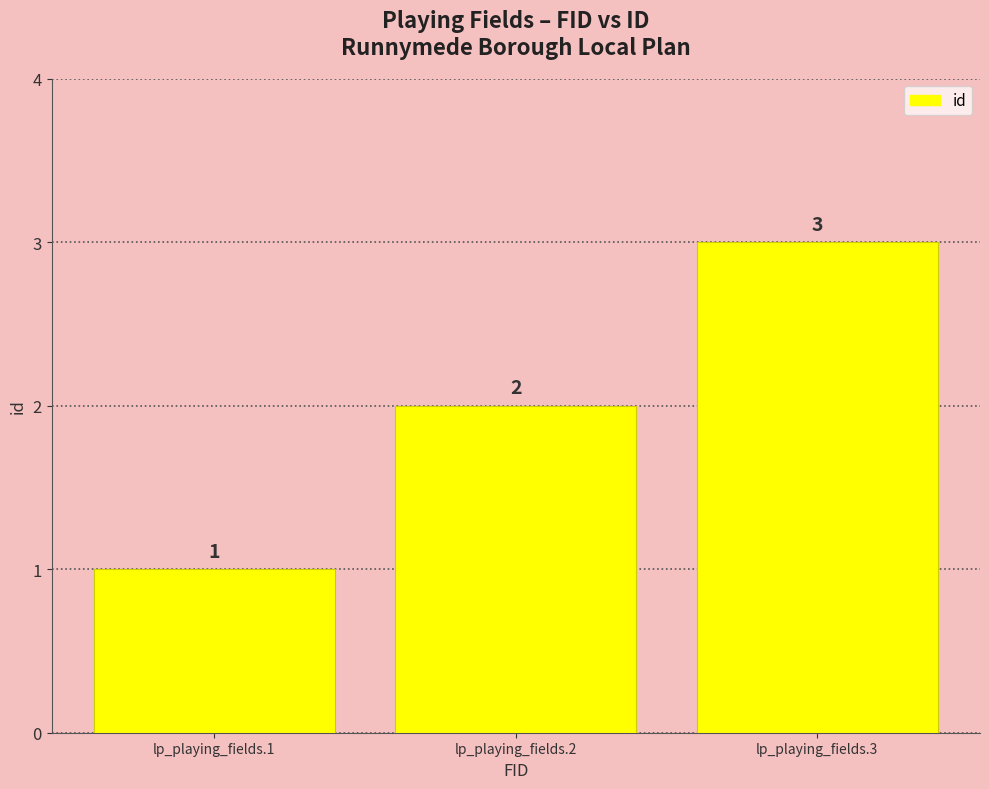

What is the change in value from lp_playing_fields.2 to lp_playing_fields.3?

+1